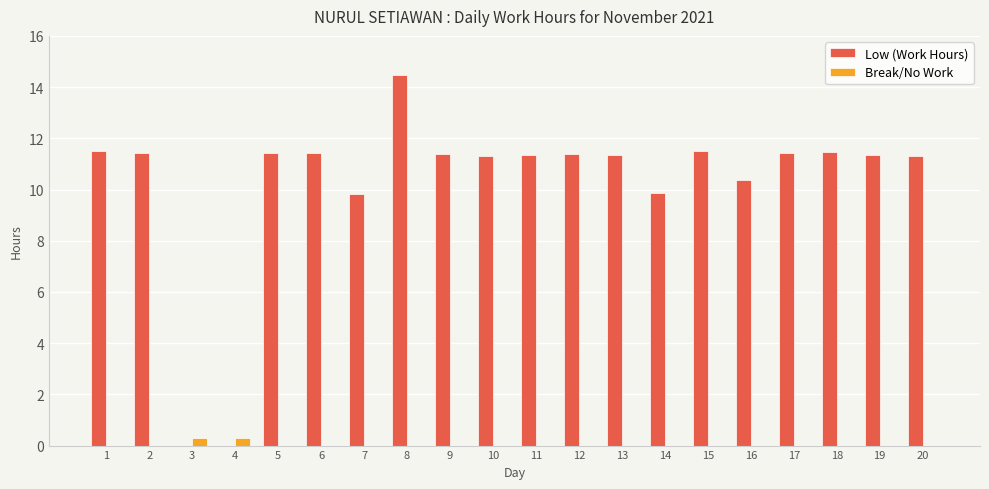

Which series changed the most between 3 and 20?

Low (Work Hours)